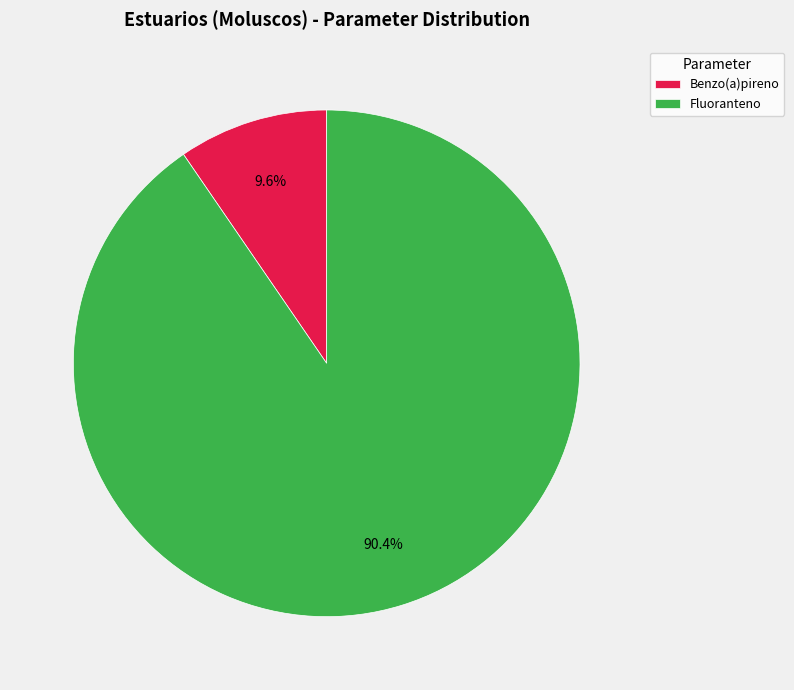

To the nearest percent, what percentage of the pie is Benzo(a)pireno?

10%